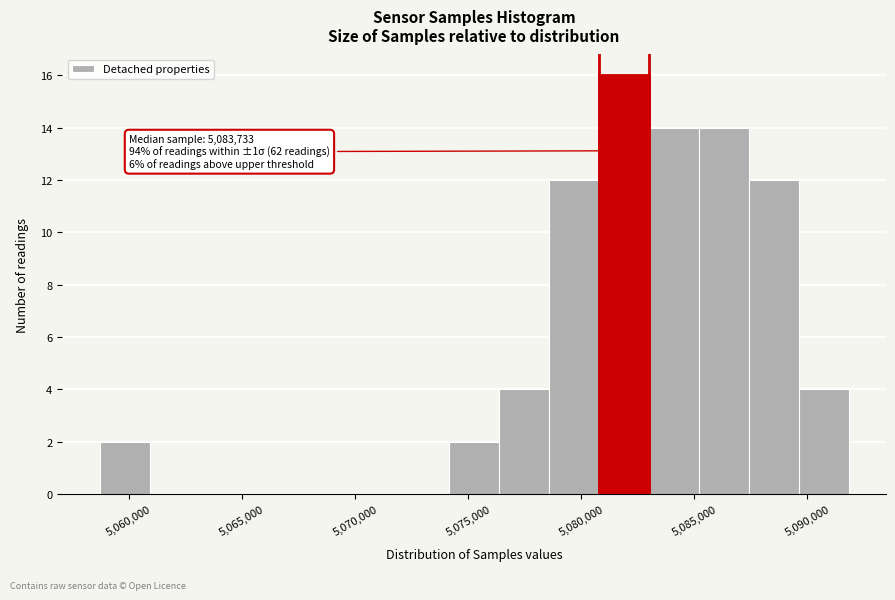

Over which range of the x-axis is the bar tallest?

5081000 to 5083000